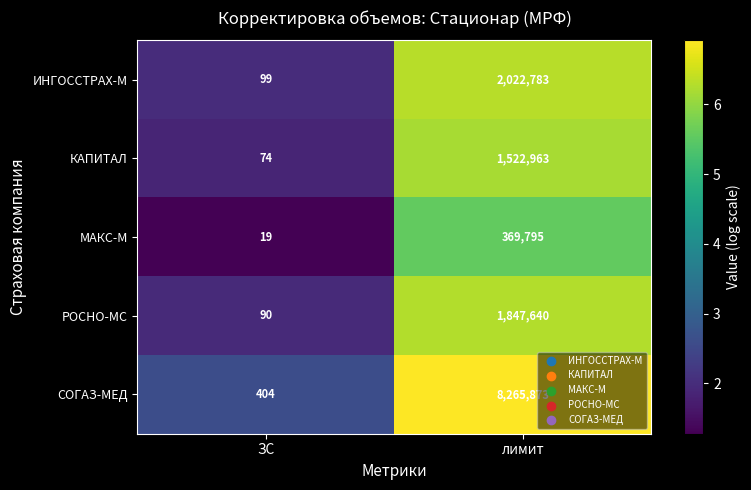

Count the number of data series in this chart.

5